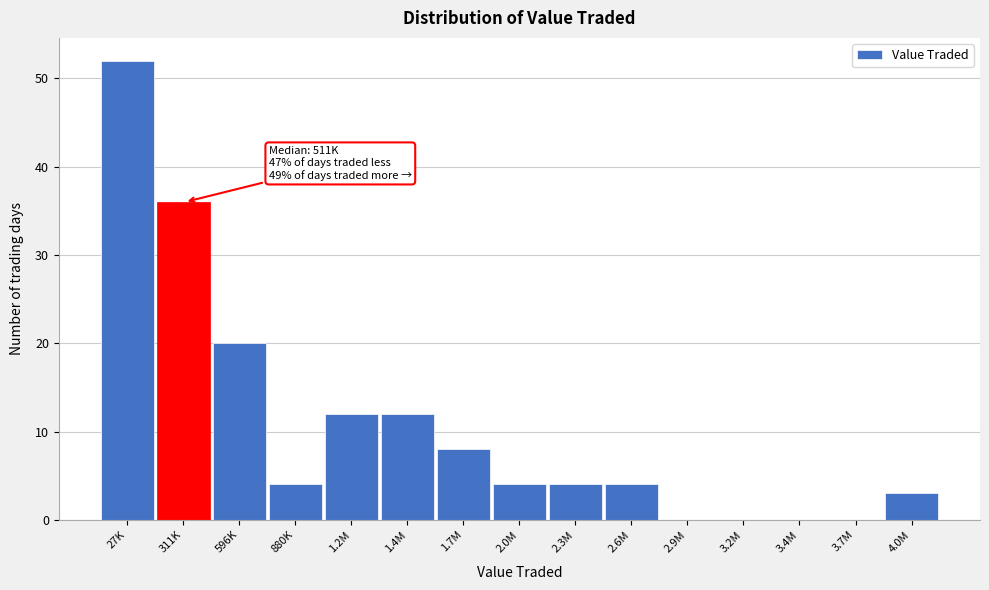

Reading right to left, what are all the values shown in this chart?

4.0M=3	3.7M=0	3.4M=0	3.2M=0	2.9M=0	2.6M=4	2.3M=4	2.0M=4	1.7M=8	1.4M=12	1.2M=12	880K=4	596K=20	311K=36	27K=52